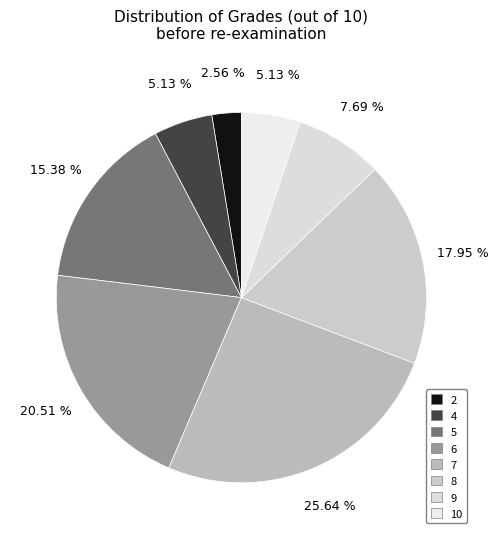

Count the number of slices in the pie.

8